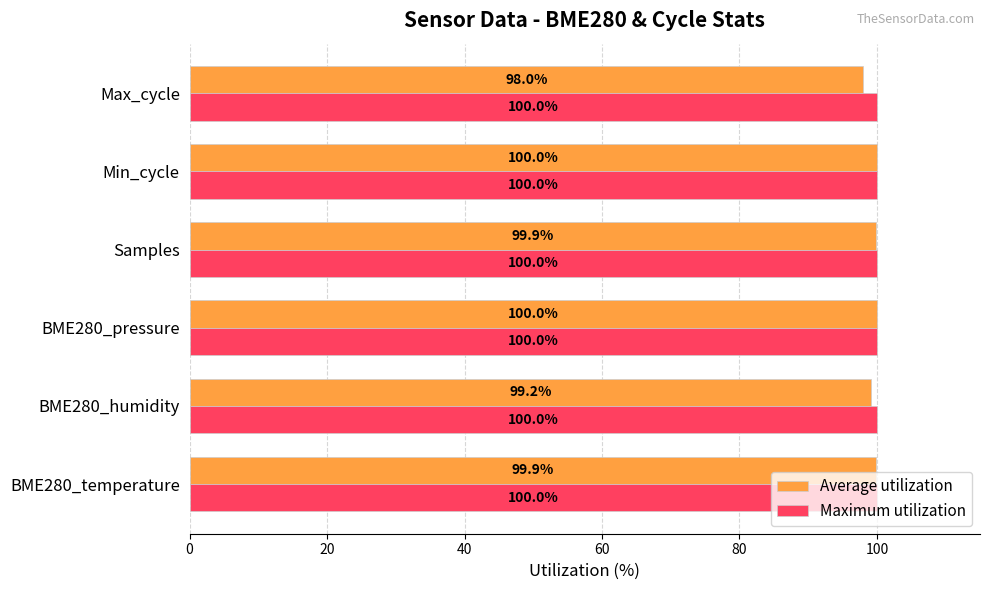

Which series has the largest range (max minus min)?

Average utilization